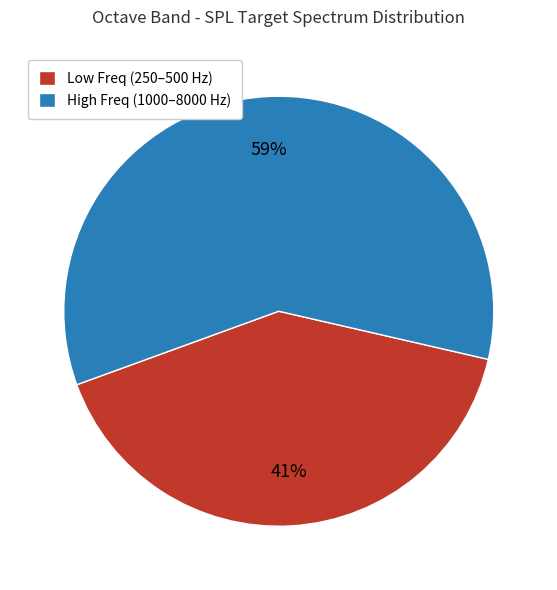

The Low Freq (250–500 Hz) slice represents 41% of the pie. True or false?

True